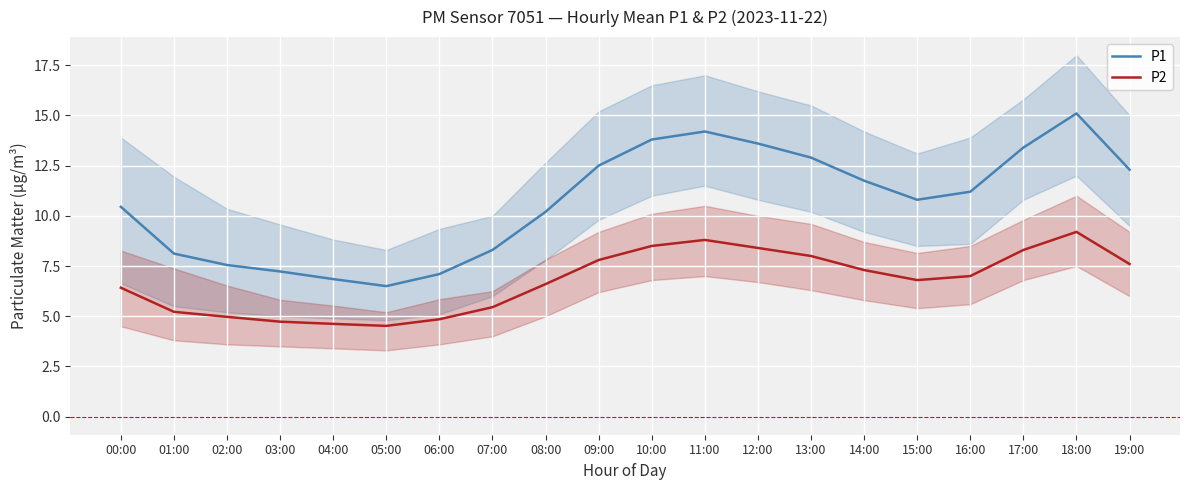

List the labels in order of P1 value, largest first.

18:00, 11:00, 10:00, 12:00, 17:00, 13:00, 09:00, 19:00, 14:00, 16:00, 15:00, 00:00, 08:00, 07:00, 01:00, 02:00, 03:00, 06:00, 04:00, 05:00